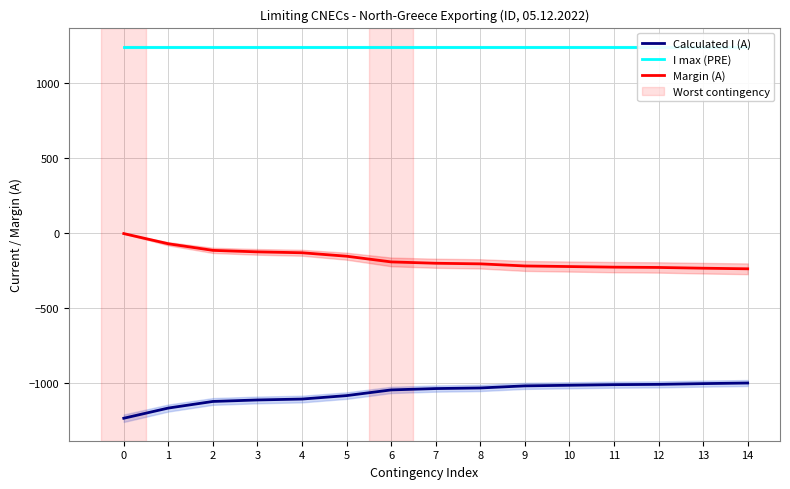

The value of I max (PRE) at 3 is 1240. True or false?

True